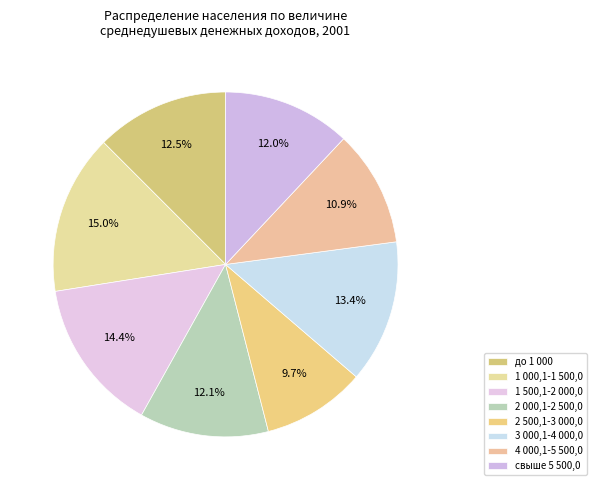

What is the smallest slice in the pie chart?

2 500,1-3 000,0